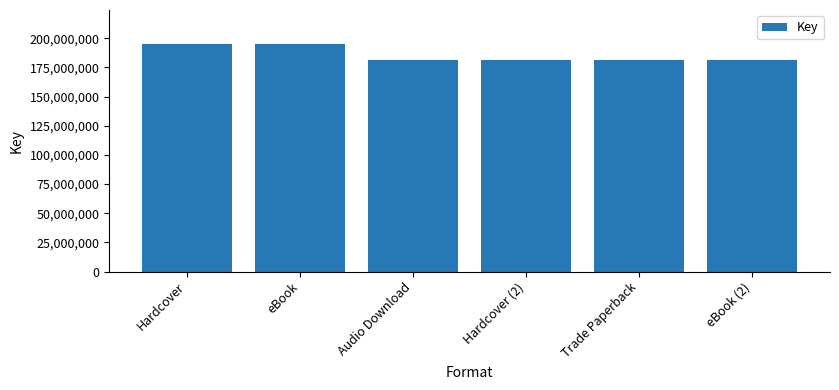

The chart shows a value of 257879418 at Audio Download. True or false?

False